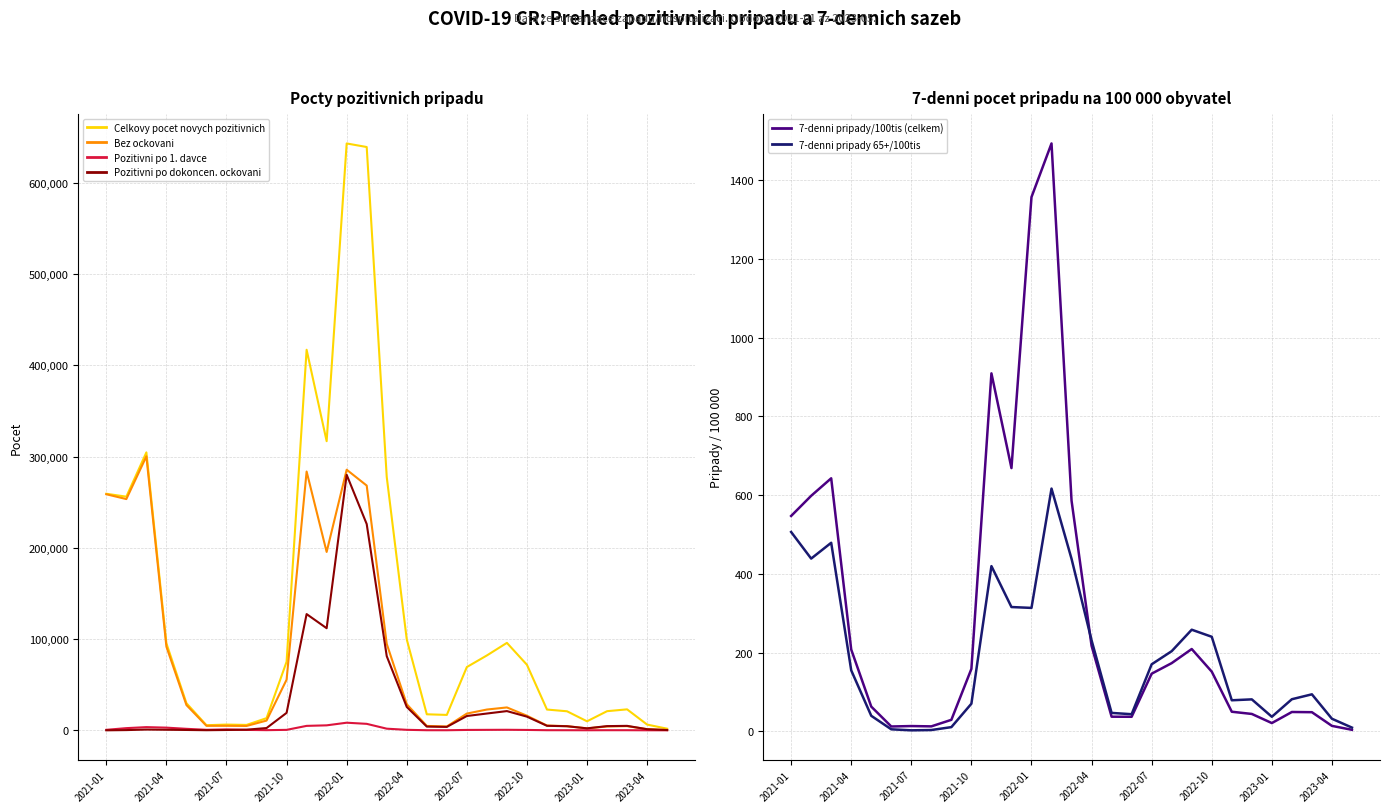

What is the maximum value for 7-denni pripady 65+/100tis?

616.8